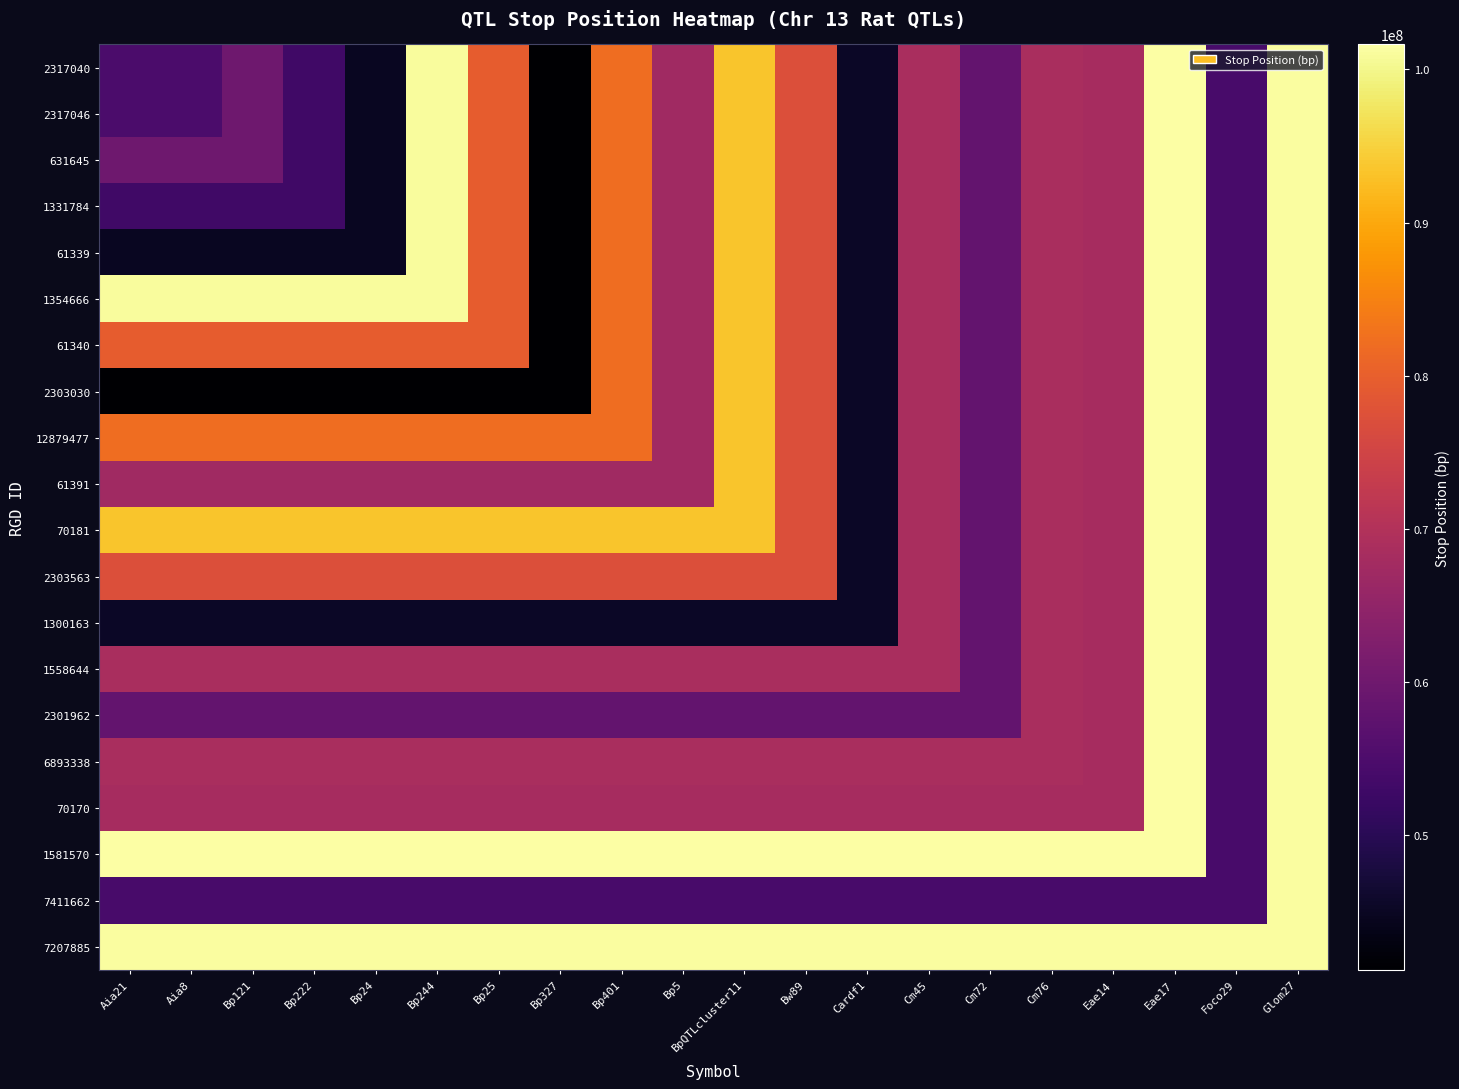

Which label corresponds to the smallest value in the chart?

Bp327